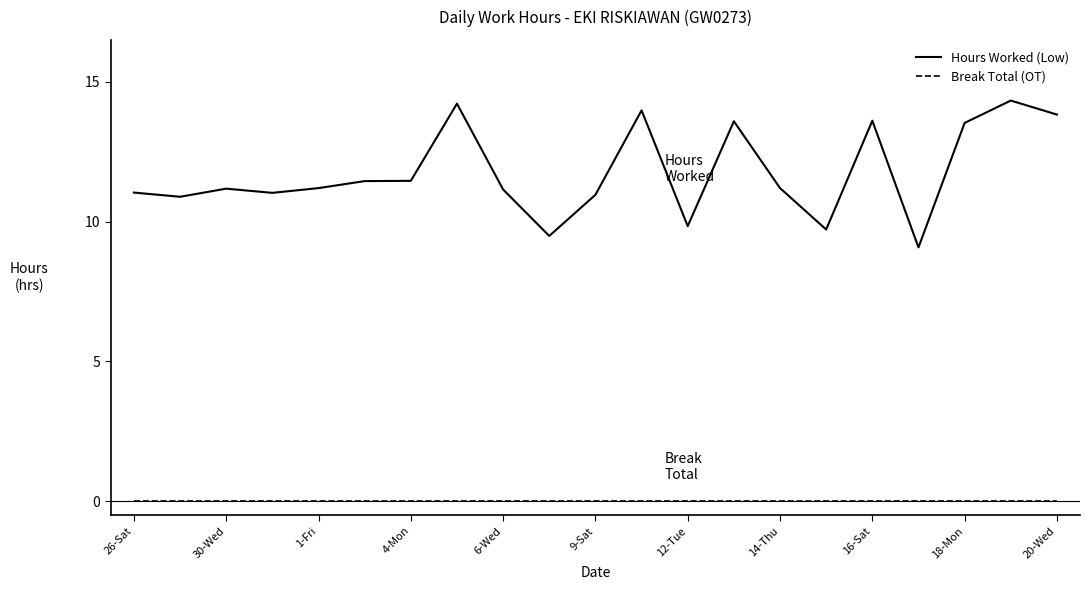

Does the chart have visible grid lines?

No